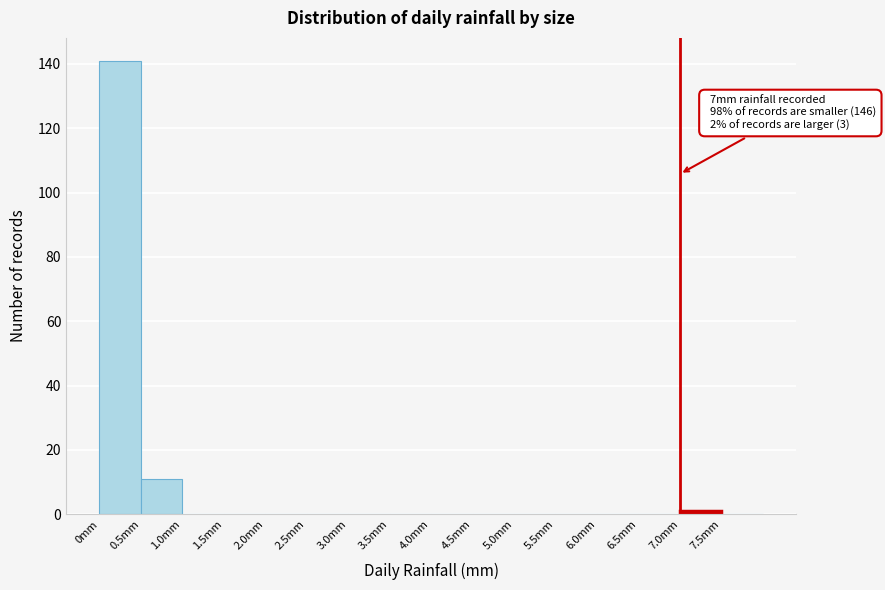

Which range on the x-axis has the tallest bar?

0.0 to 0.5